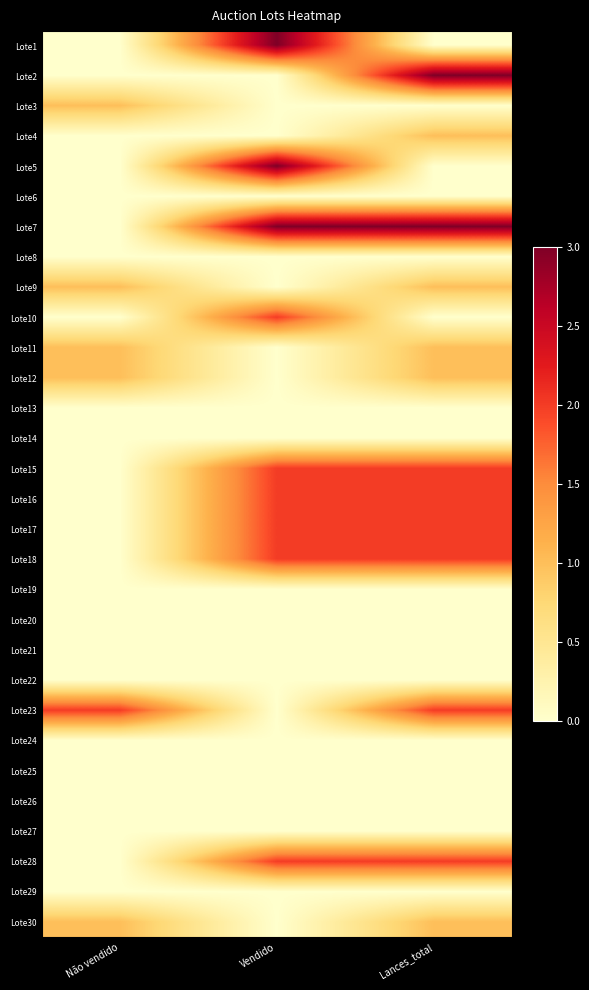

List the series in order of their peak value, highest first.

Lote1, Lote2, Lote5, Lote7, Lote10, Lote15, Lote16, Lote17, Lote18, Lote23, Lote28, Lote3, Lote4, Lote9, Lote11, Lote12, Lote30, Lote6, Lote8, Lote13, Lote14, Lote19, Lote20, Lote21, Lote22, Lote24, Lote25, Lote26, Lote27, Lote29